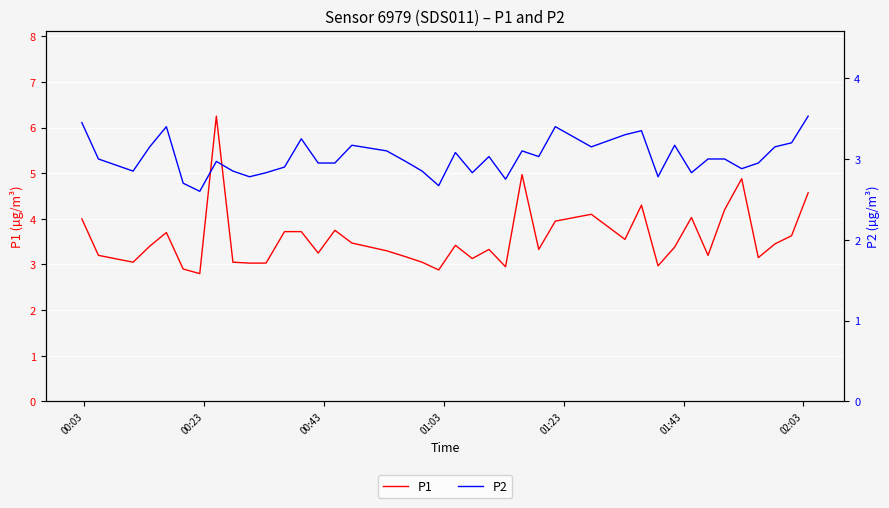

True or false: P2 and P1 cross at least once.

False